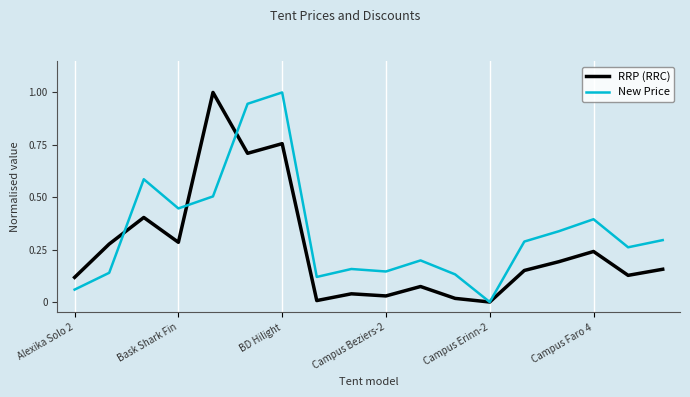

What is the highest value of the New Price series?

1.0